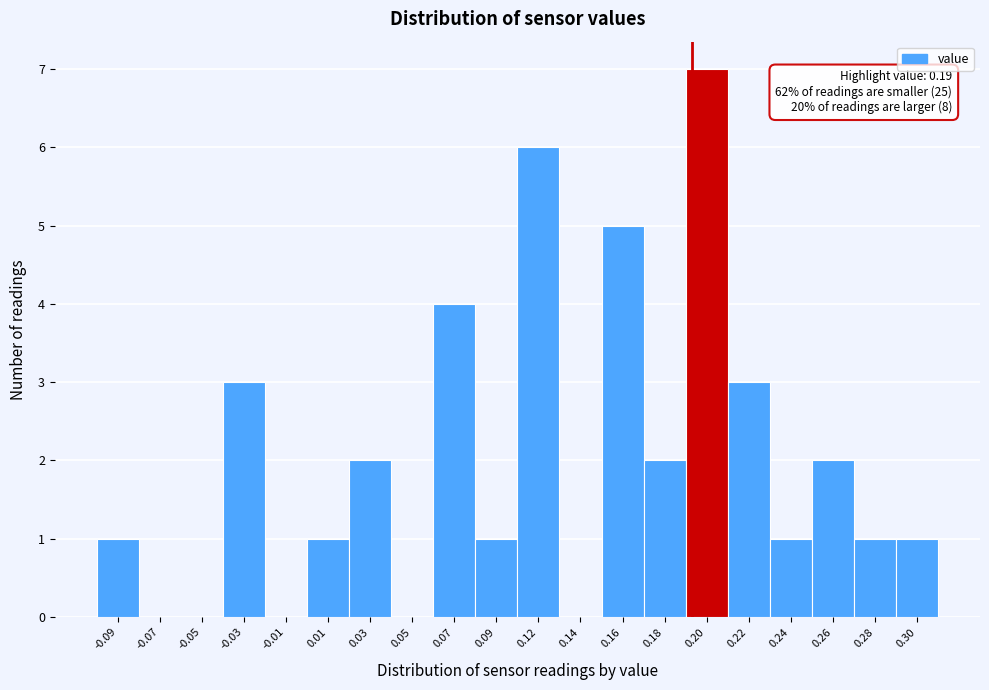

Reading left to right, extract all data points from this chart.

-0.09=1	-0.07=0	-0.05=0	-0.03=3	-0.01=0	0.01=1	0.03=2	0.05=0	0.07=4	0.09=1	0.12=6	0.14=0	0.16=5	0.18=2	0.20=7	0.22=3	0.24=1	0.26=2	0.28=1	0.30=1